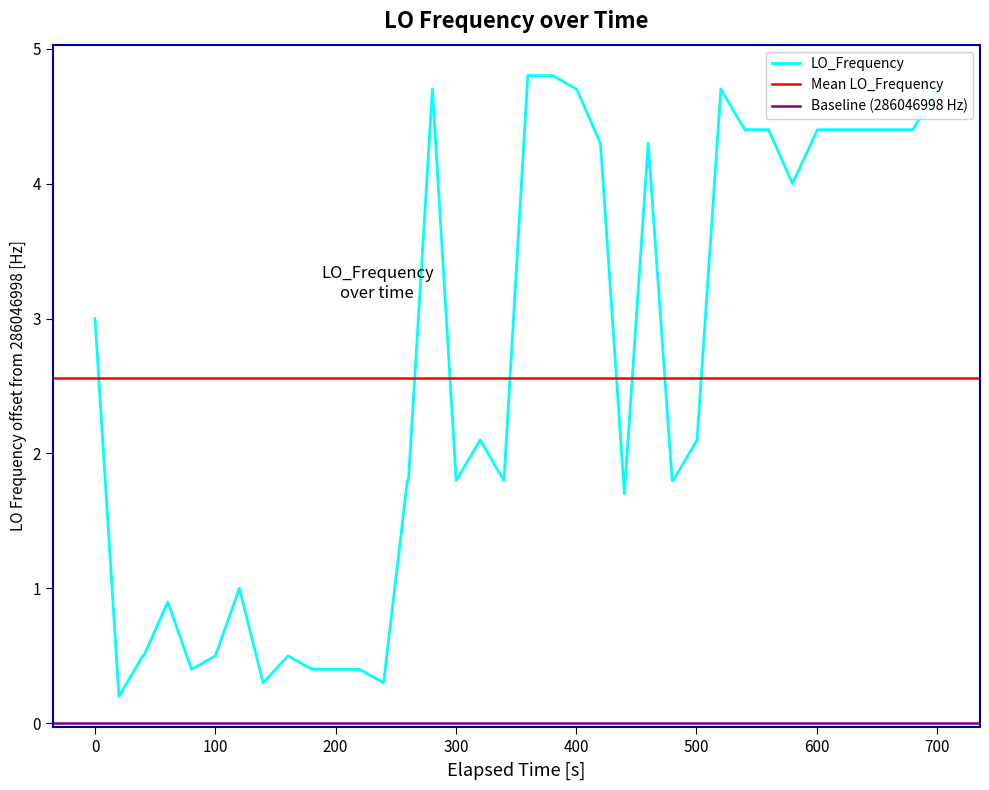

What is the difference between the second highest and minimum values?

4.6